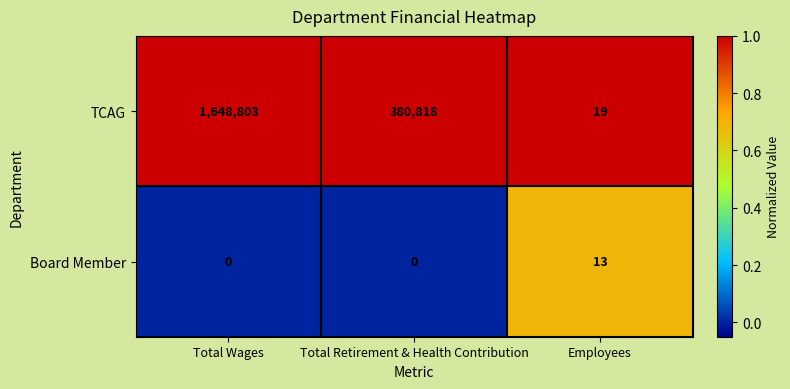

Reading left to right, list all the values displayed in this chart.

TCAG: 1648803	380818	19
Board Member: 0	0	13